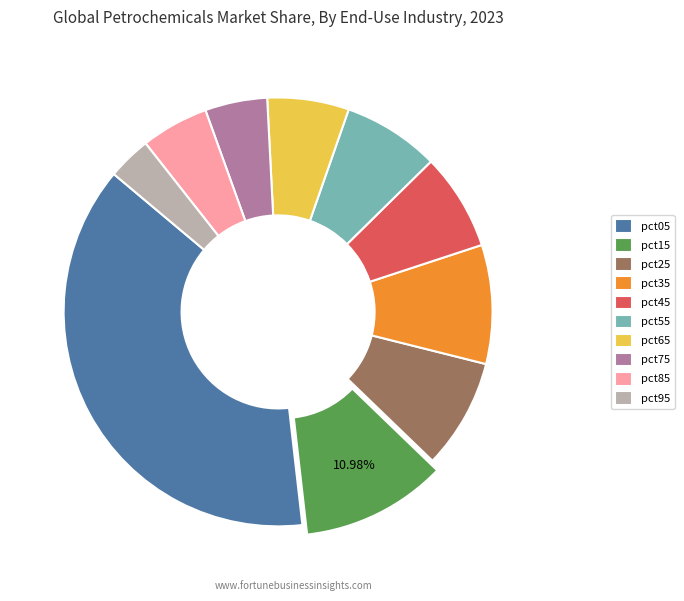

True or false: pct05 accounts for 38% of the total.

True